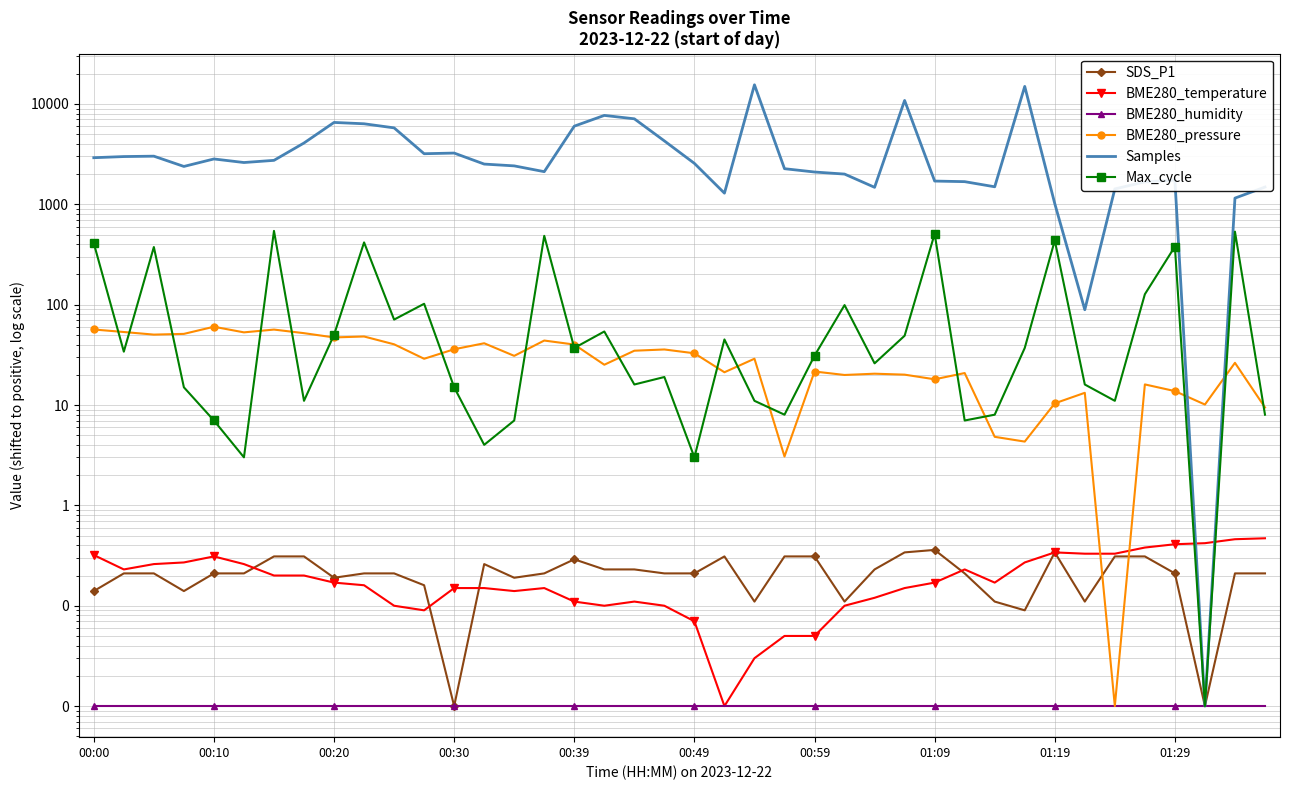

Between 27 and 21, which is larger?

27